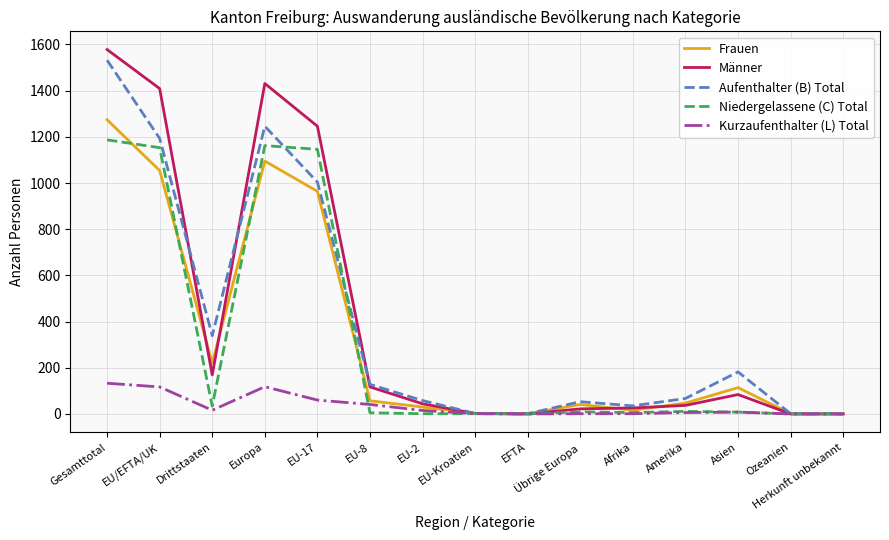

Where does the Aufenthalter (B) Total series first go above 67?

Gesamttotal